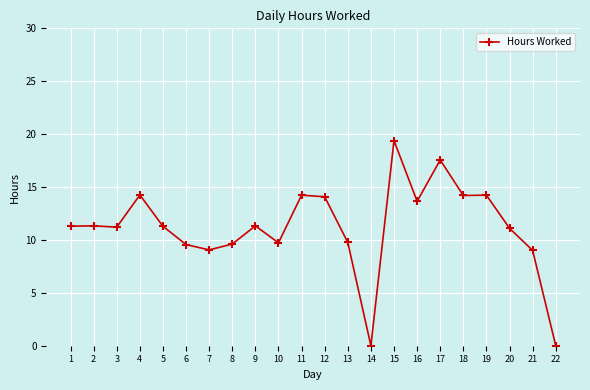

True or false: the data has more than 1 interior local peaks.

True